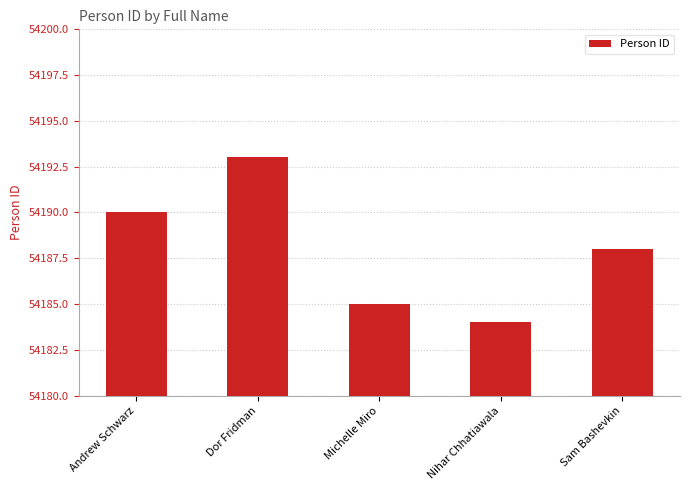

What is the smallest value displayed?

54184